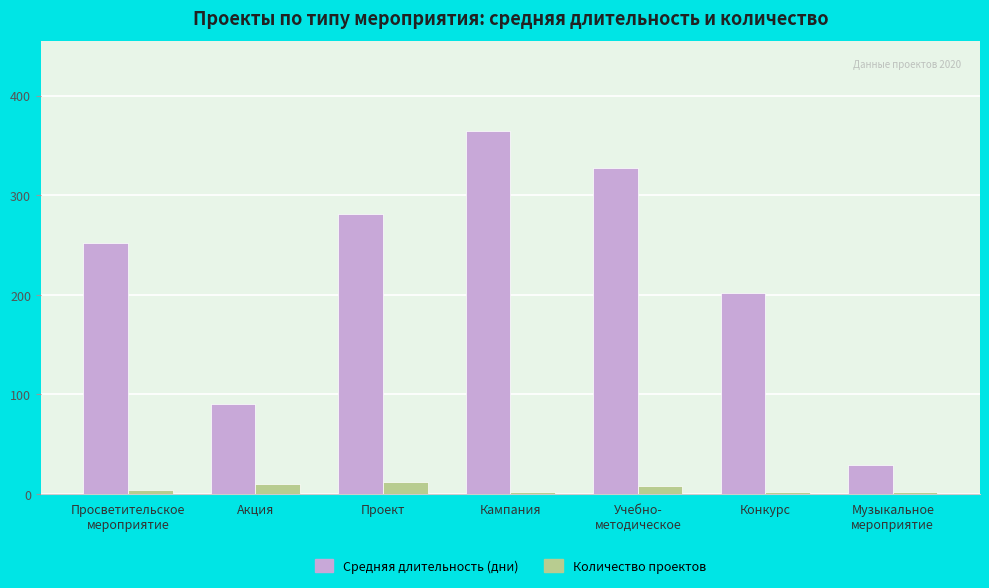

What is the sum of all Количество проектов values?

40.0